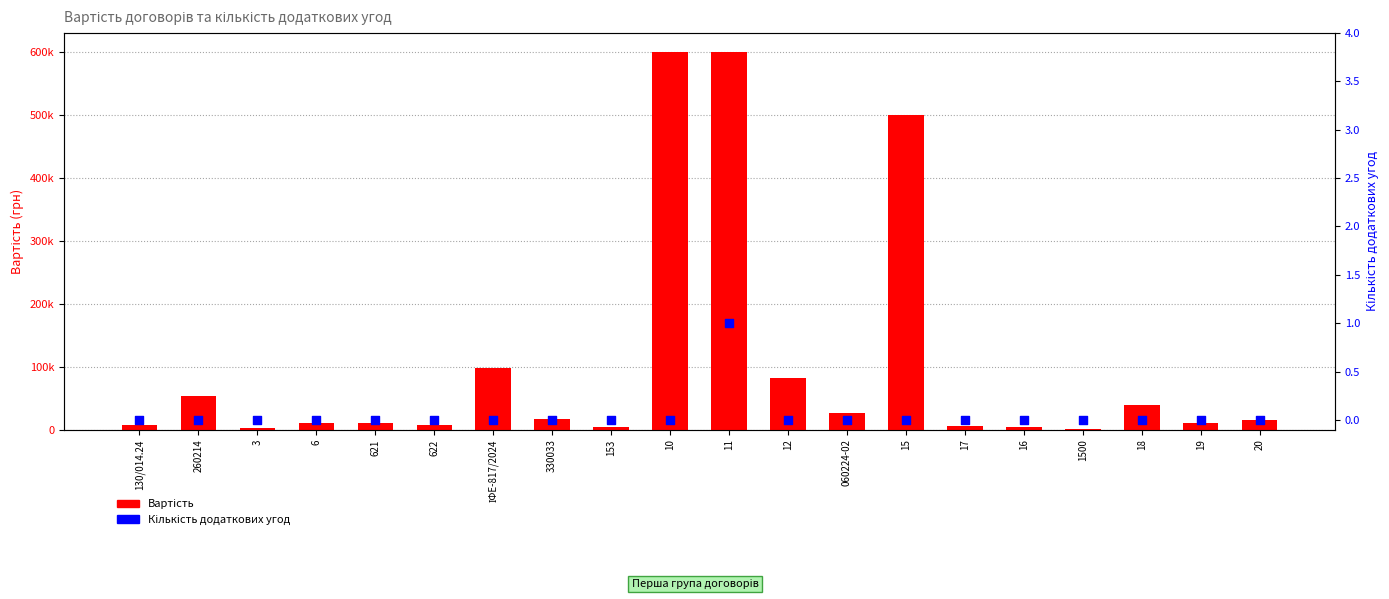

What is the total value across all series at 18?

39500.0